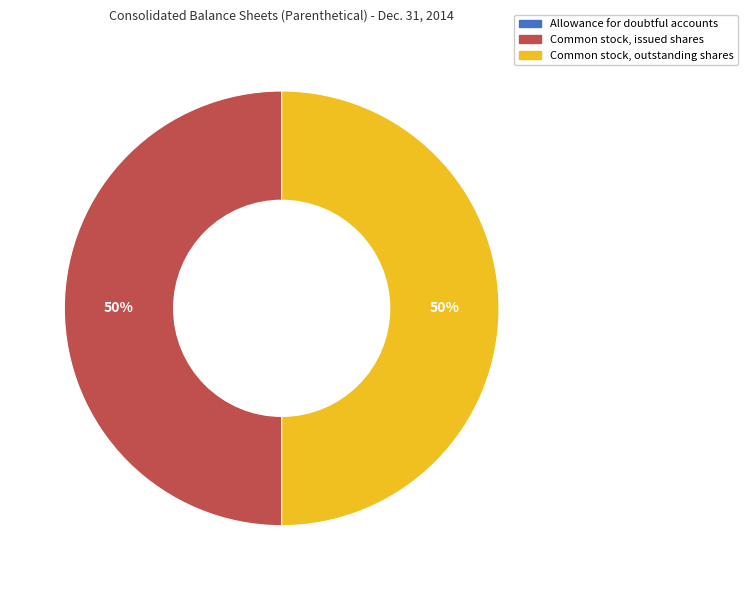

Combined, do Common stock, outstanding shares and Common stock, issued shares account for over 50%?

Yes